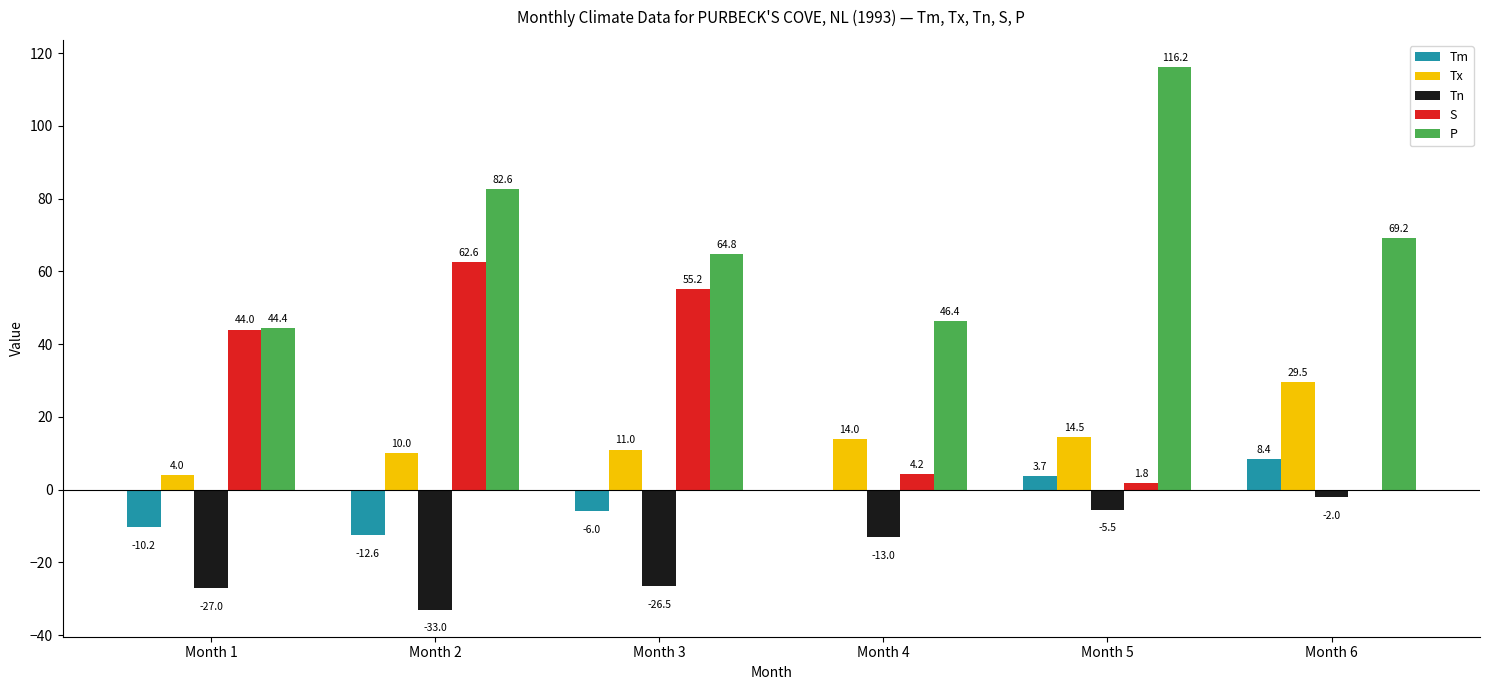

What is the difference between the Tx values at Month 3 and Month 5?

3.5